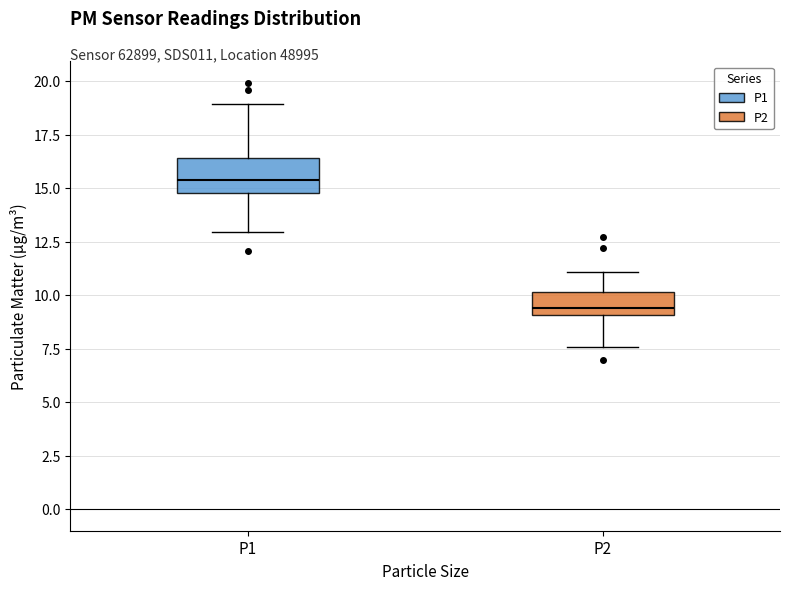

Reading left to right, transcribe this box plot: for each box, give where its median line is, the range the box spans, and where its two whiskers end, as read against the y-axis. The values are not printed on the chart, so give them approximately, as read against the axis.

P1: median 15.5, box 15.0 to 16.5, whiskers 13.0 to 19.0
P2: median 9.5, box 9.0 to 10.0, whiskers 7.5 to 11.0